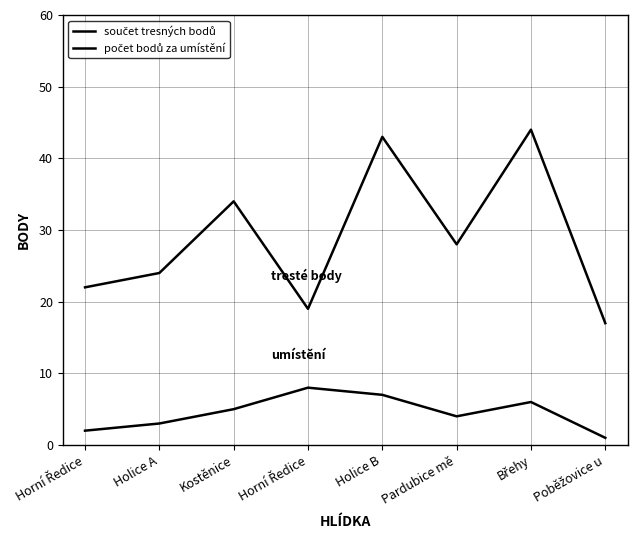

Reading left to right, transcribe all the data shown in this chart.

součet tresných bodů: Horní Ředice=22	Holice A=24	Kostěnice=34	Horní Ředice=19	Holice B=43	Pardubice mě=28	Břehy=44	Poběžovice u=17
počet bodů za umístění: Horní Ředice=2	Holice A=3	Kostěnice=5	Horní Ředice=8	Holice B=7	Pardubice mě=4	Břehy=6	Poběžovice u=1